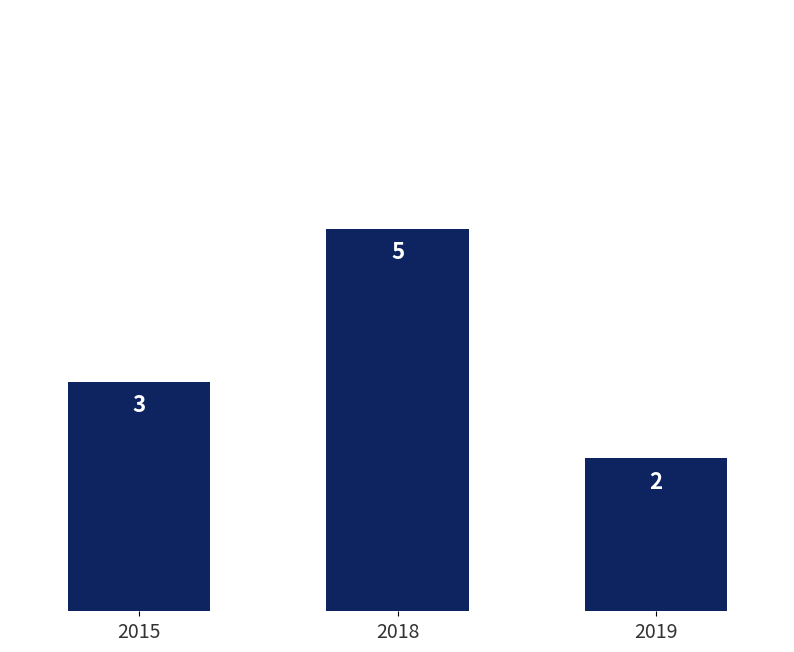

List the labels in order of value, smallest first.

2019, 2015, 2018